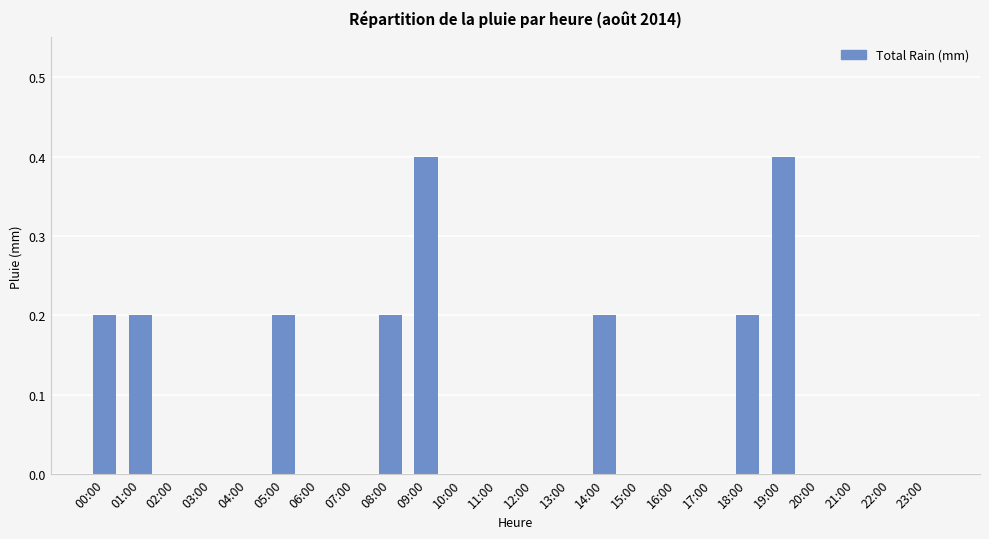

True or false: the data shows 0.2 at 05:00.

True